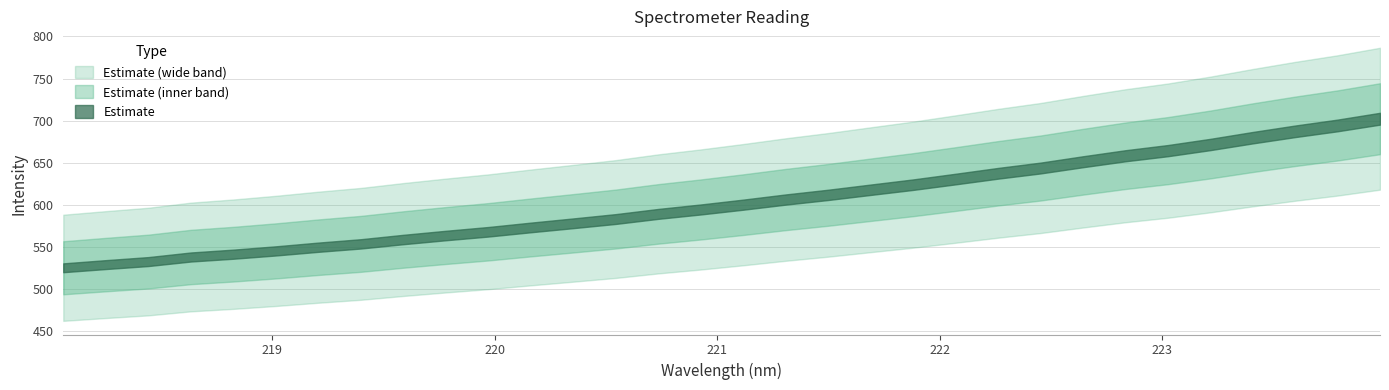

What is the label of the 8th point from the left?

219.3979